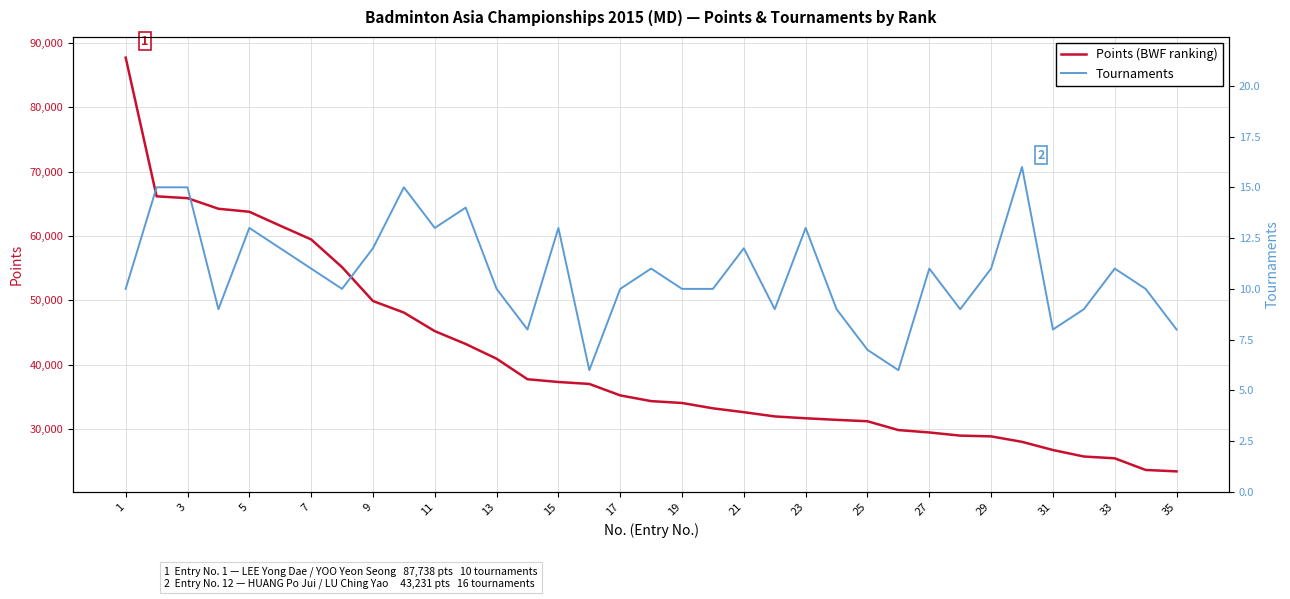

The value of Points (BWF ranking) at 35 is 9710. True or false?

False